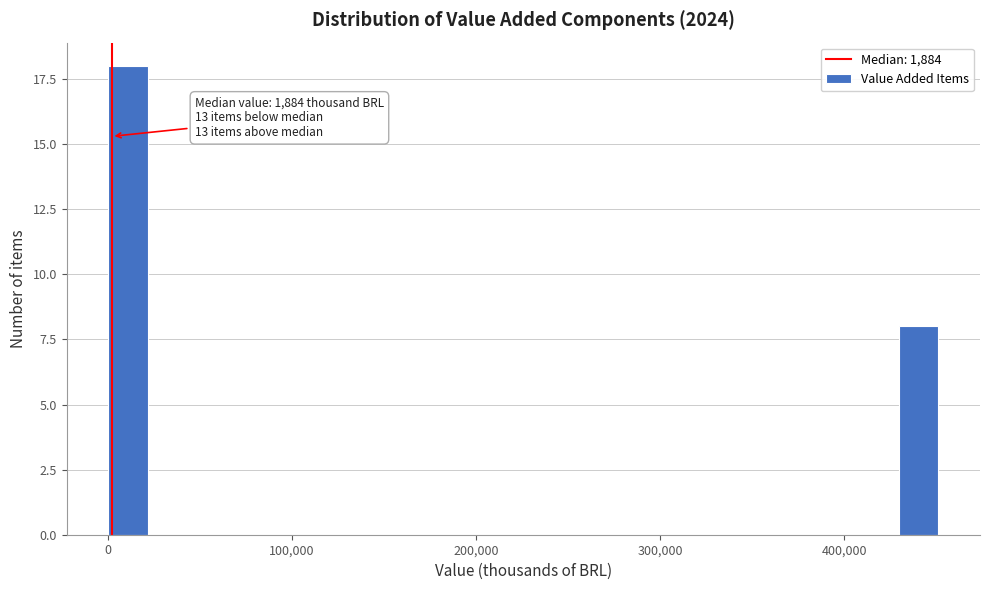

Around what value on the x-axis is the tallest bar? Give the approximate position of its centre, as read against the axis.

10000